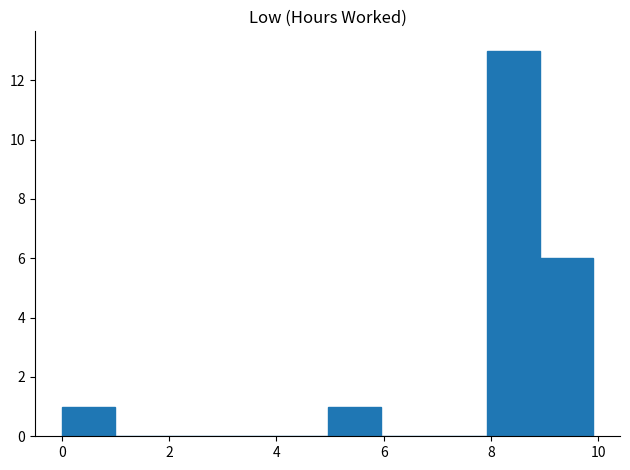

How tall is the bar that spans 0 to 1 on the x-axis? Neither the bar edges nor the heights are printed on the chart, so give them approximately, as read against the axes.

1